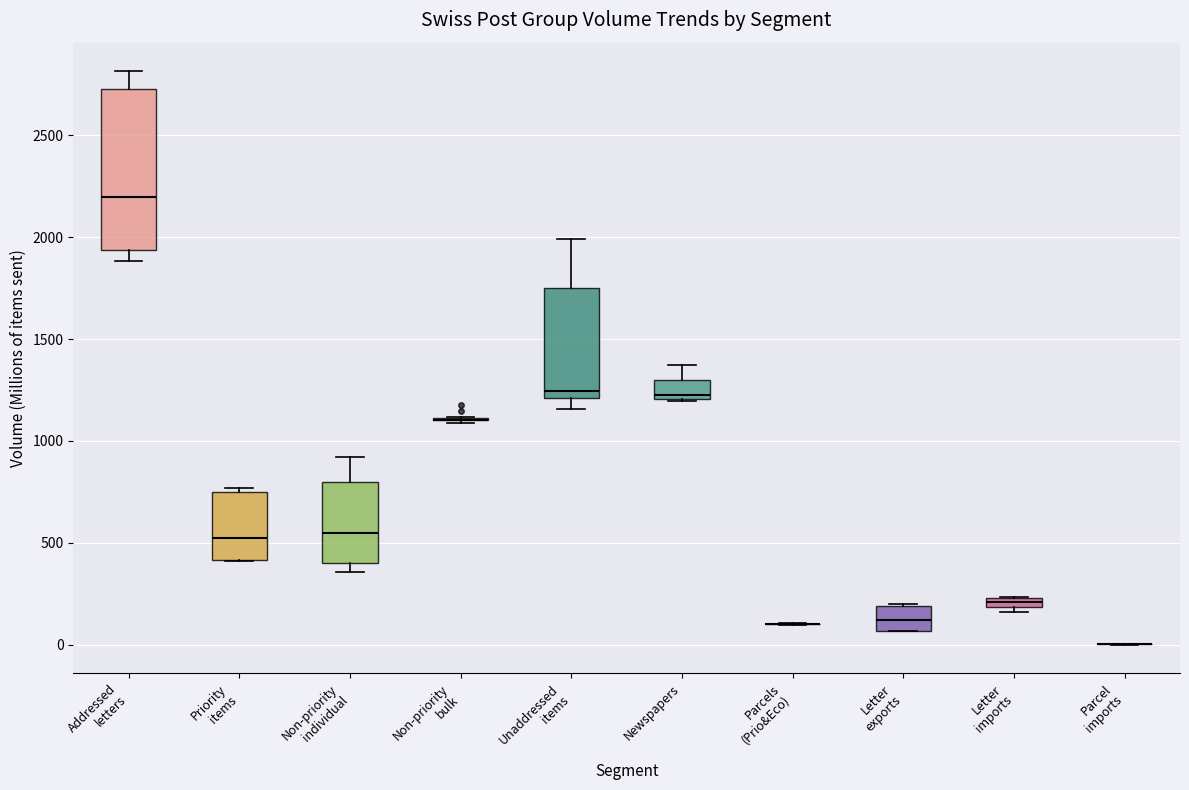

Which box is the tallest, from its lower edge to its upper edge?

Addressed letters